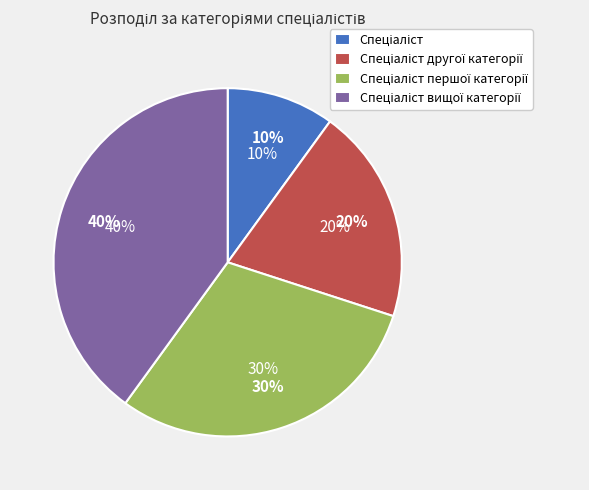

Count the number of slices in the pie.

4